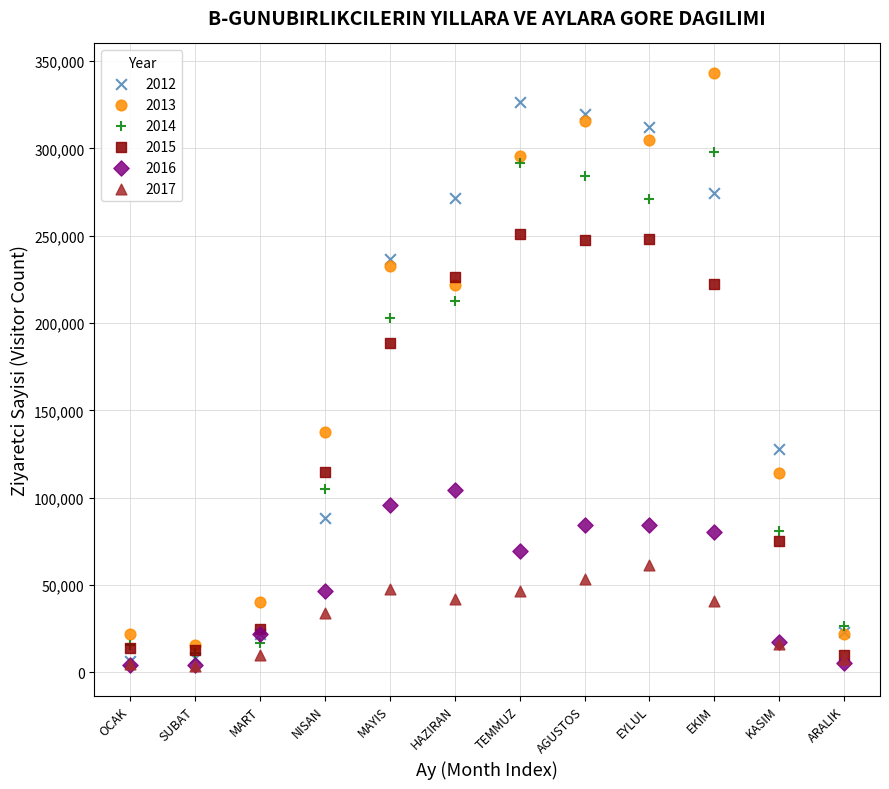

Across all series, what Y value is closest to 173398?

188855